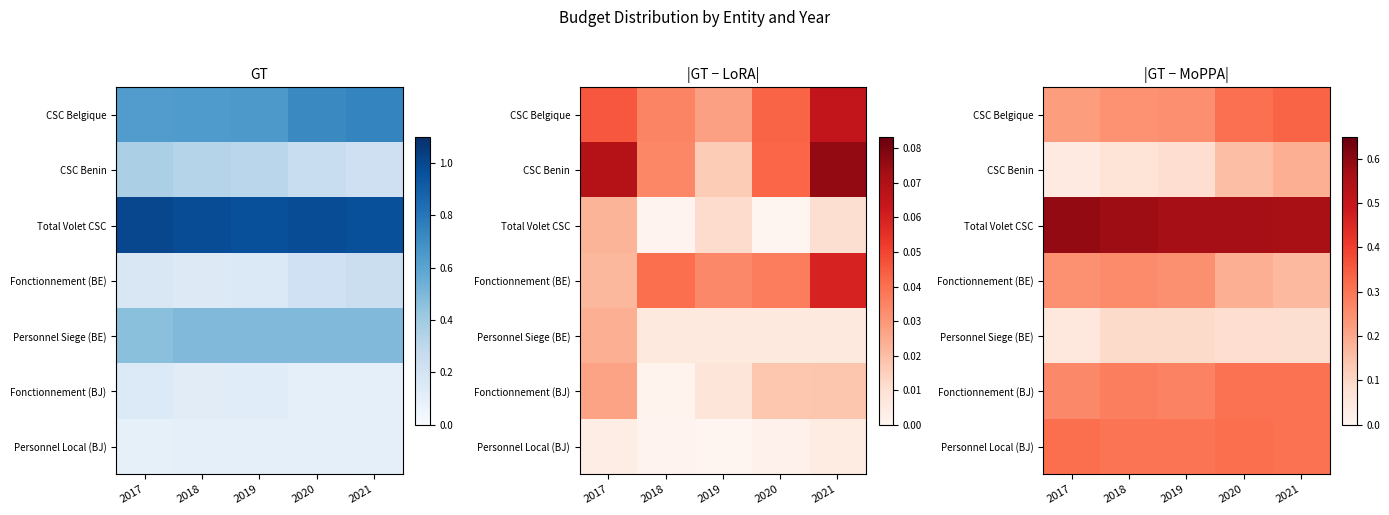

The Personnel Local (BJ) series shows 0.3 at 2020. True or false?

True